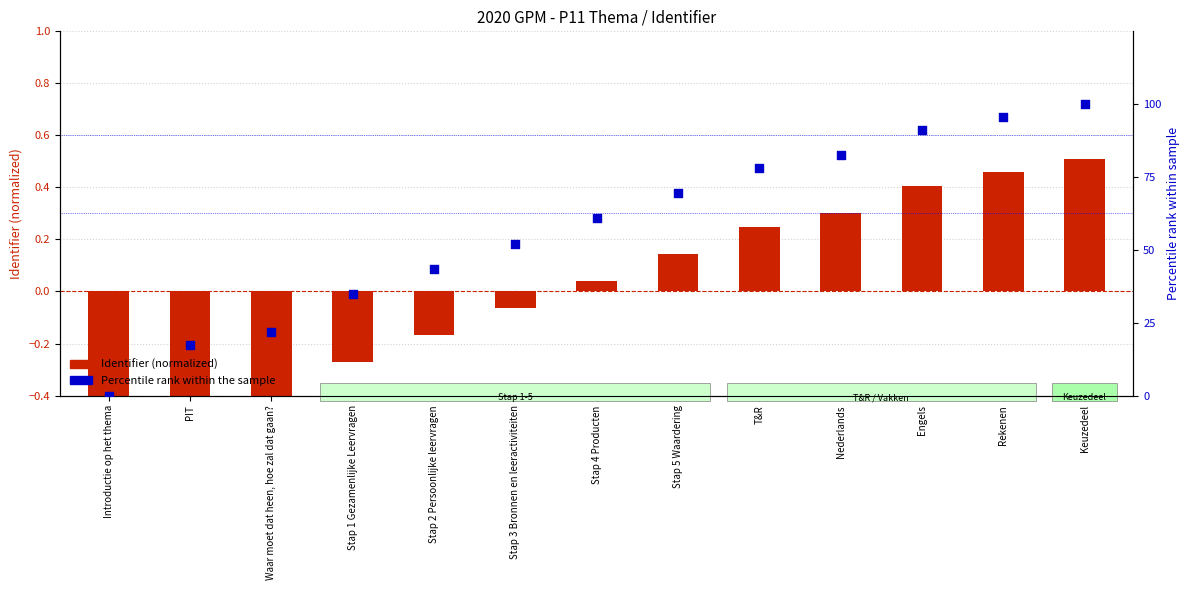

What are all the series names shown in the legend?

Identifier (normalized), Percentile rank